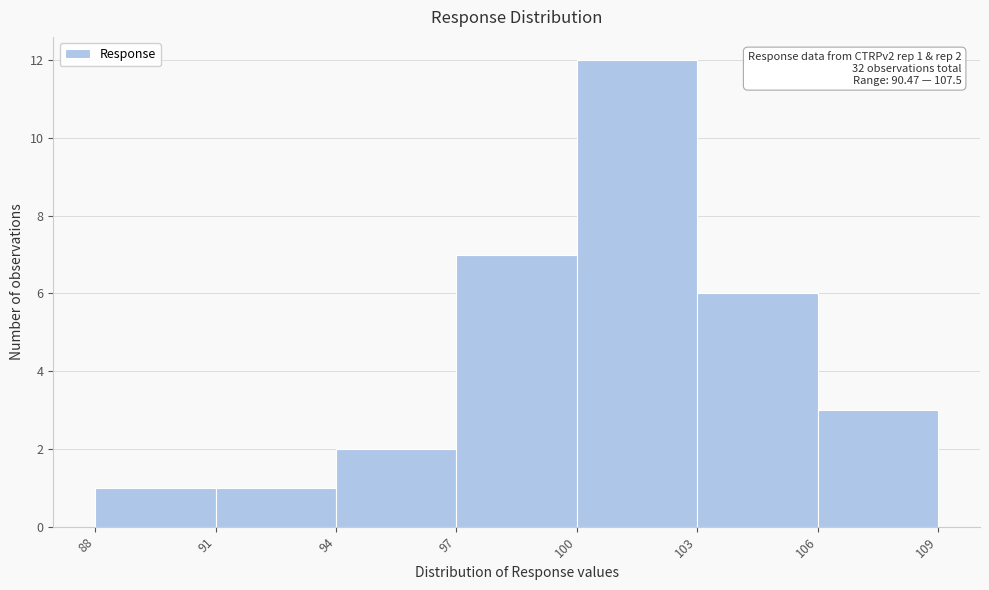

Over which range of the x-axis is the bar tallest?

100 to 103